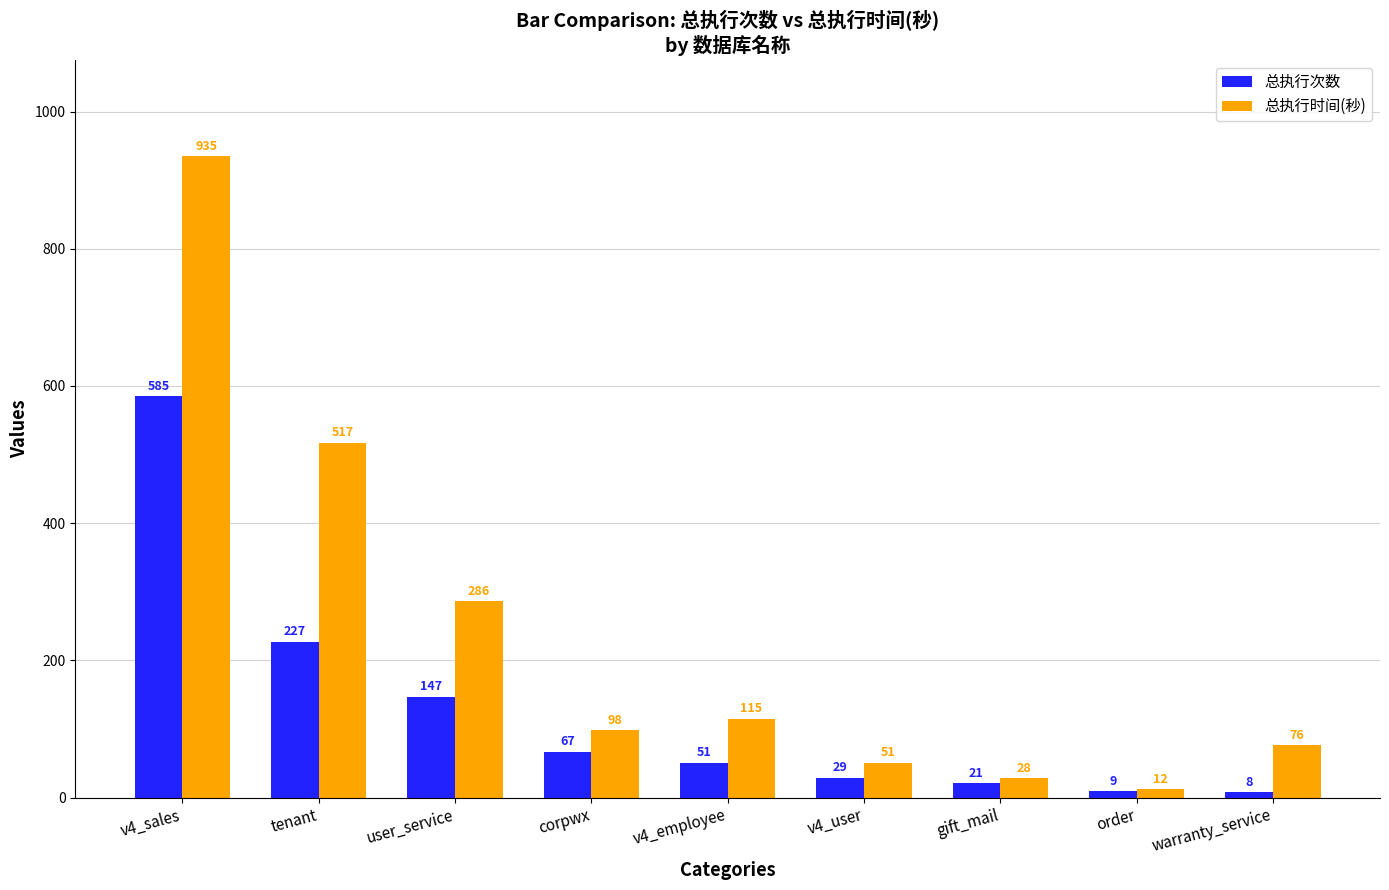

What is the sum of all 总执行次数 values?

1144